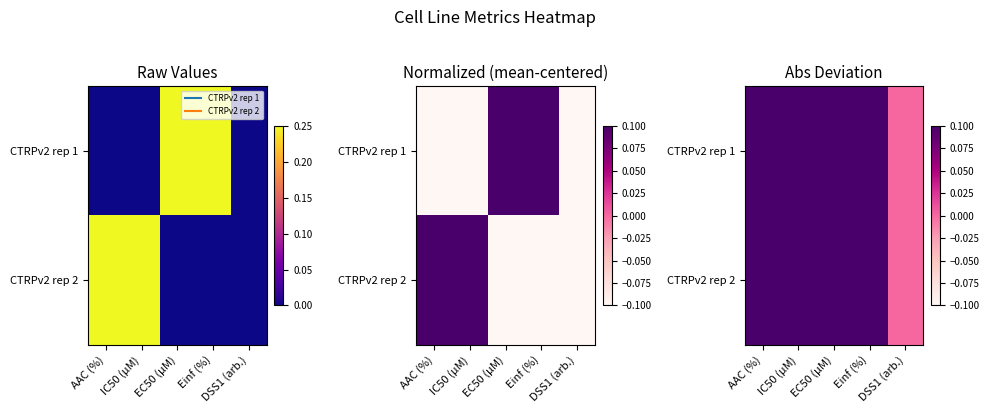

Which label corresponds to the smallest value in the chart?

DSS1 (arb.)